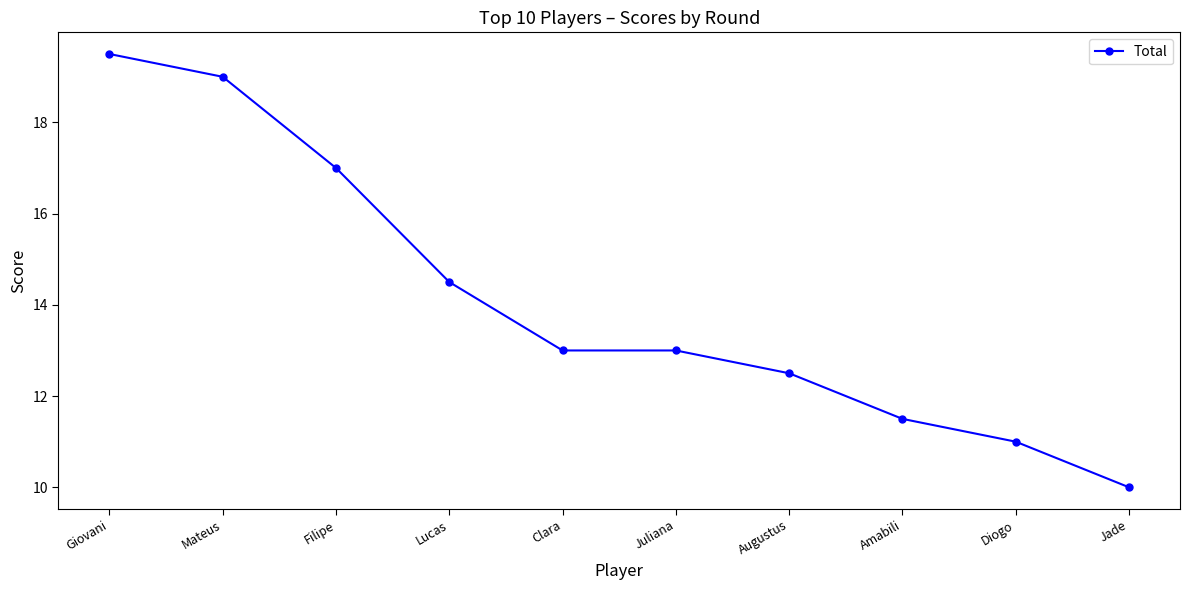

The chart shows a value of 13.9 at Jade. True or false?

False